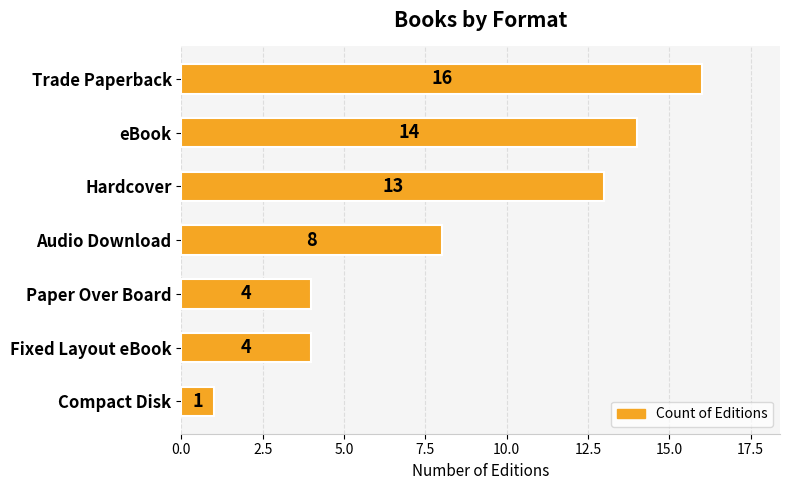

Does the chart contain stacked bars?

No